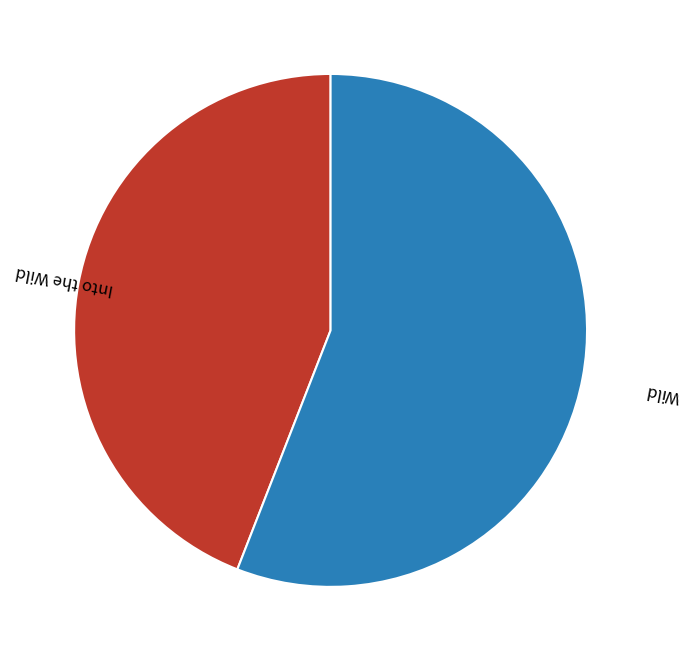

Is there a majority slice in this chart?

Yes